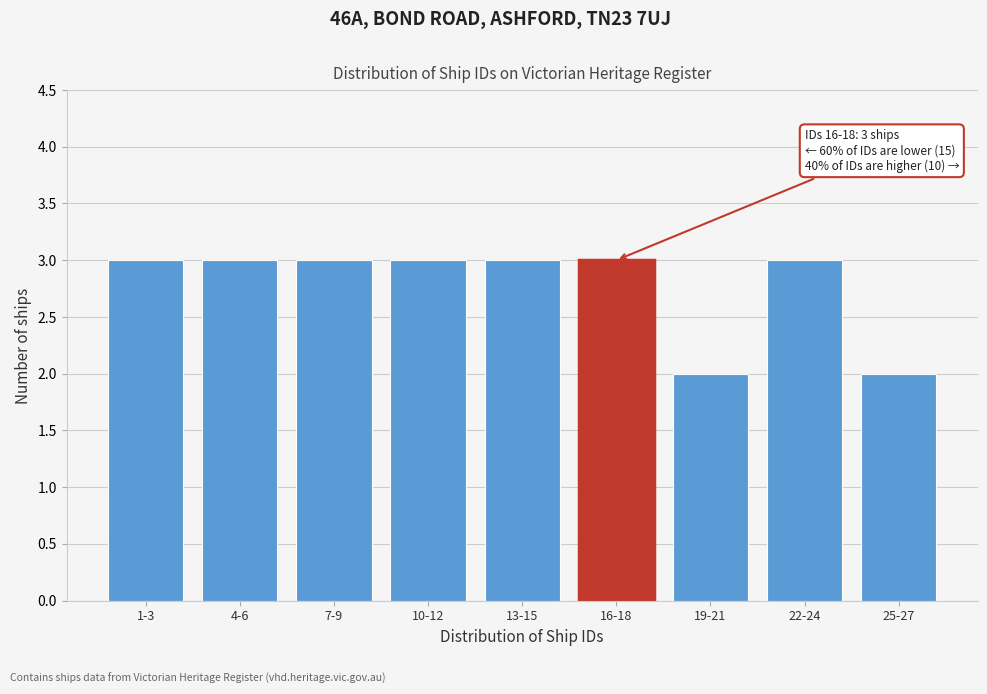

Reading left to right, list all the values displayed in this chart.

1-3=3	4-6=3	7-9=3	10-12=3	13-15=3	16-18=3	19-21=2	22-24=3	25-27=2